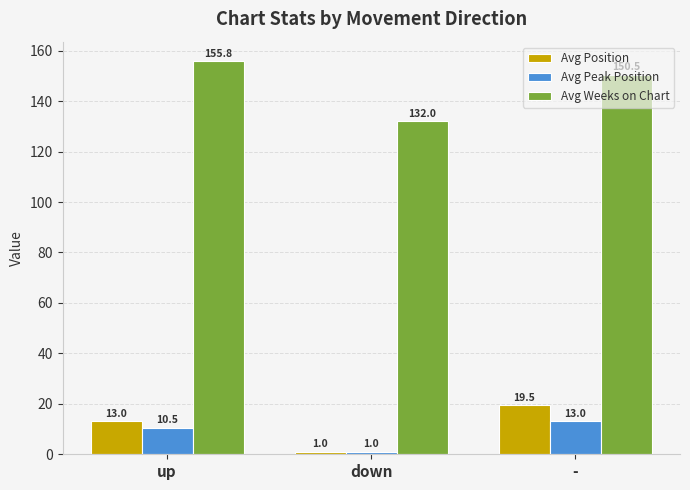

At how many categories does at least one series exceed 10?

3